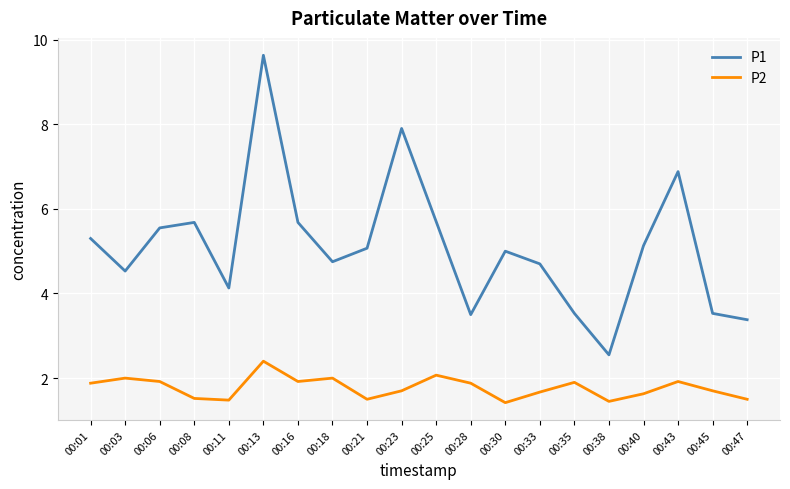

At which label does P2 reach its peak?

00:13